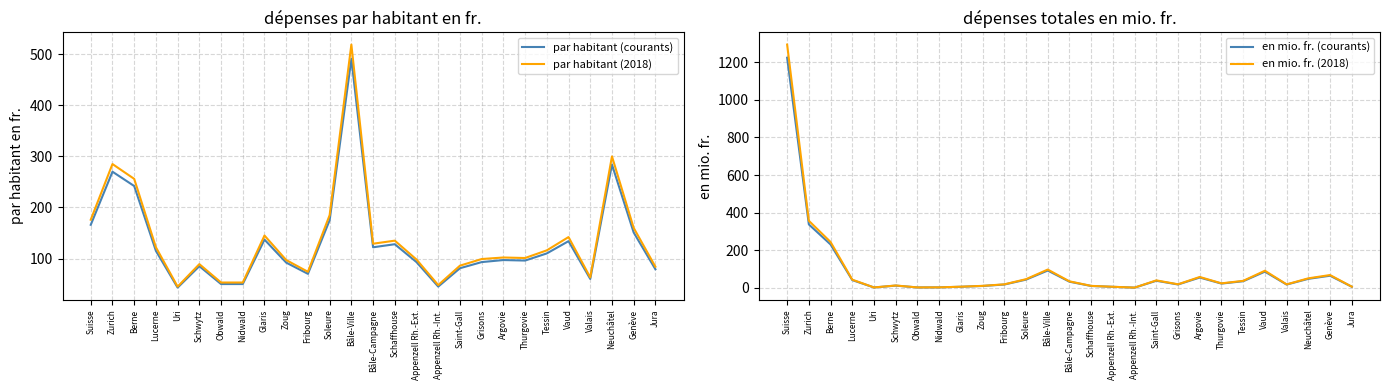

How many lines are shown in the chart?

4